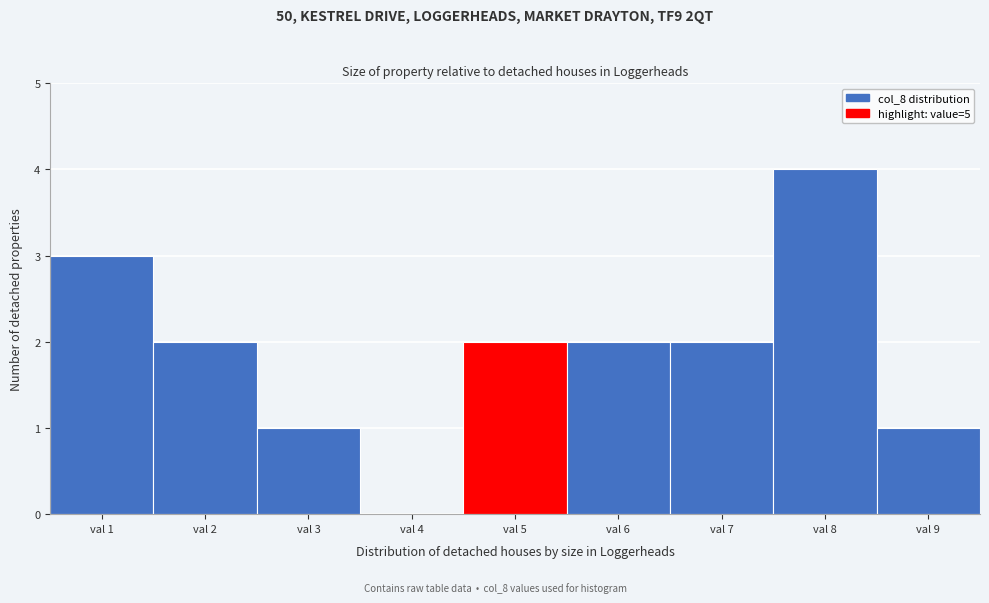

How tall is the bar that spans 0.5 to 1.5 on the x-axis? The values are not printed on the chart, so give them approximately, as read against the axis.

3